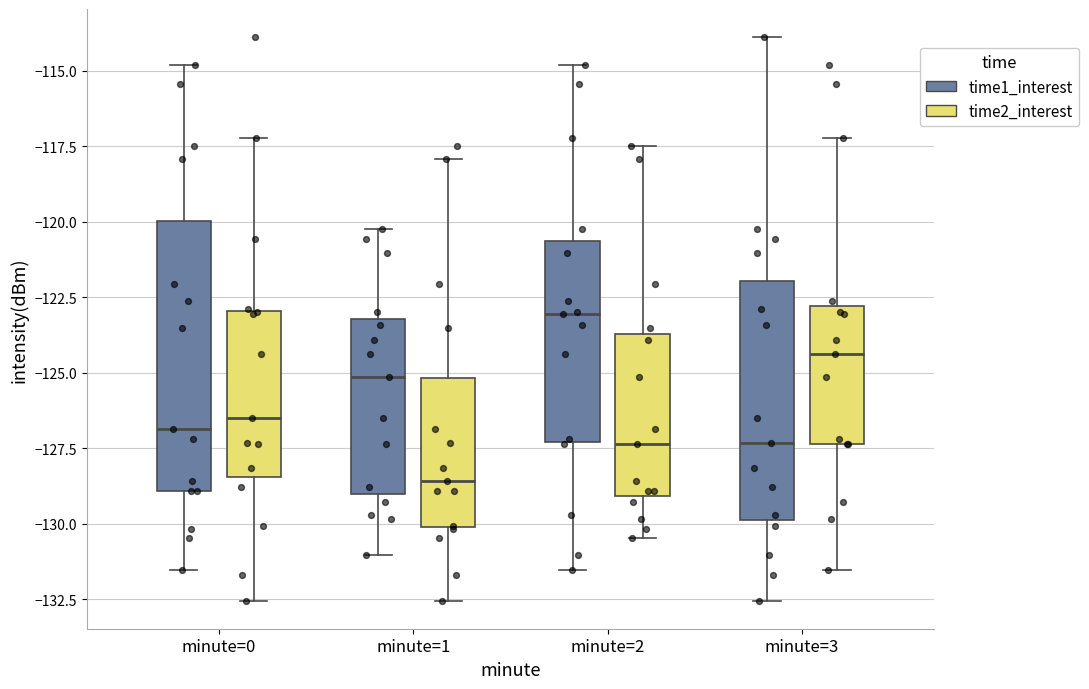

Reading left to right, read every box against the y-axis: the position of its median line, the range the box covers, and the ends of its whiskers. The values are not printed on the chart, so give them approximately, as read against the axis.

minute=0 (time1_interest): median -127.0, box -129.0 to -120.0, whiskers -131.5 to -115.0
minute=0 (time2_interest): median -126.5, box -128.5 to -123.0, whiskers -132.5 to -117.0
minute=1 (time1_interest): median -125.0, box -129.0 to -123.0, whiskers -131.0 to -120.0
minute=1 (time2_interest): median -128.5, box -130.0 to -125.0, whiskers -132.5 to -118.0
minute=2 (time1_interest): median -123.0, box -127.5 to -120.5, whiskers -131.5 to -115.0
minute=2 (time2_interest): median -127.5, box -129.0 to -123.5, whiskers -130.5 to -117.5
minute=3 (time1_interest): median -127.5, box -130.0 to -122.0, whiskers -132.5 to -114.0
minute=3 (time2_interest): median -124.5, box -127.5 to -123.0, whiskers -131.5 to -117.0